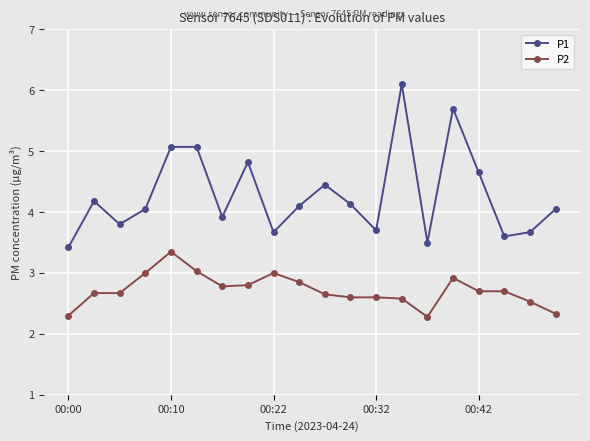

At how many categories does at least one series exceed 2?

20